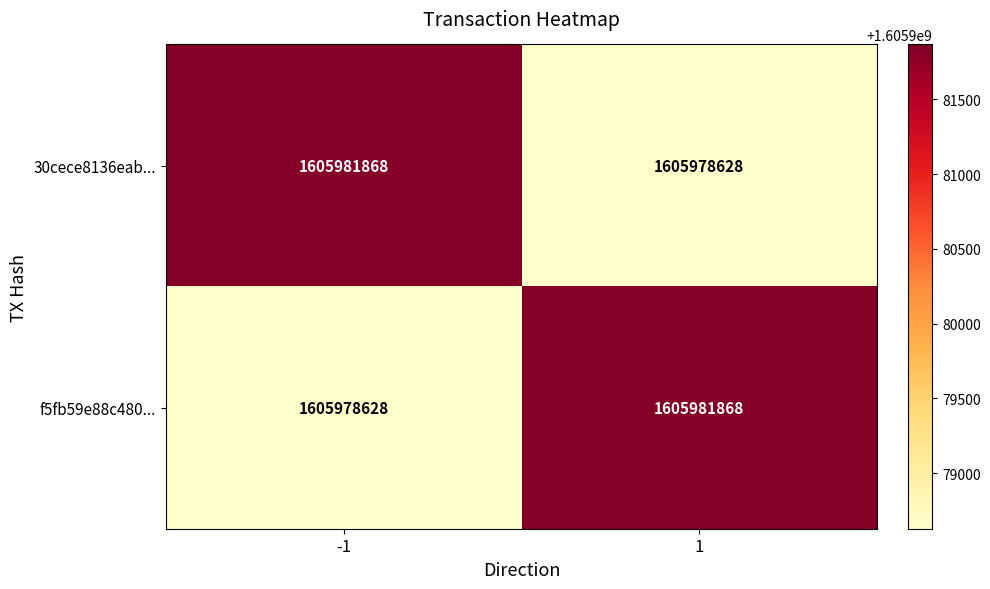

What is the difference between the f5fb59e88c480... values at -1 and 1?

3240